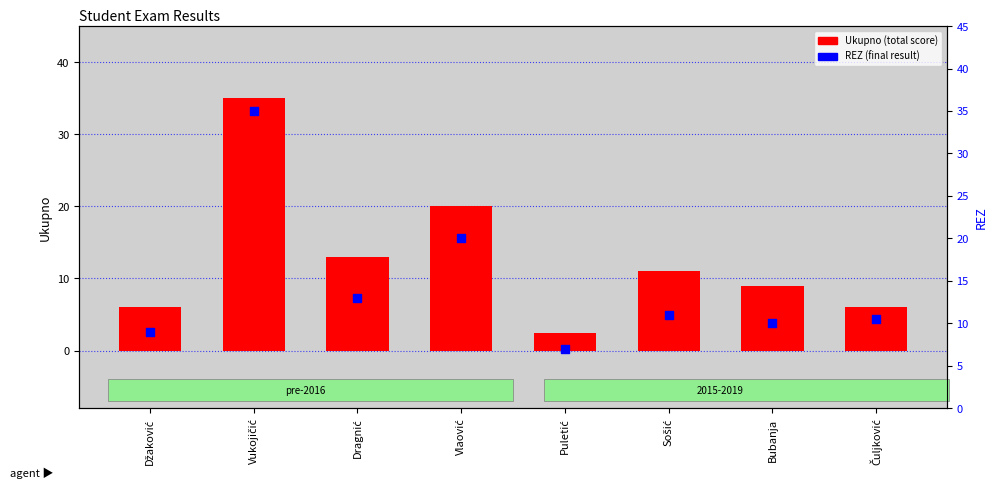

What is the total value across all series at Džaković?

15.0